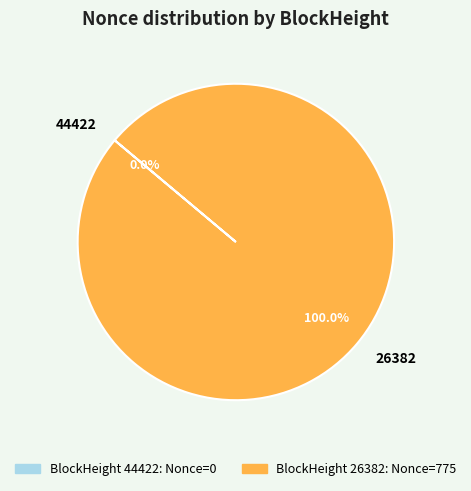

Which has a higher value, 26382 or 44422?

26382